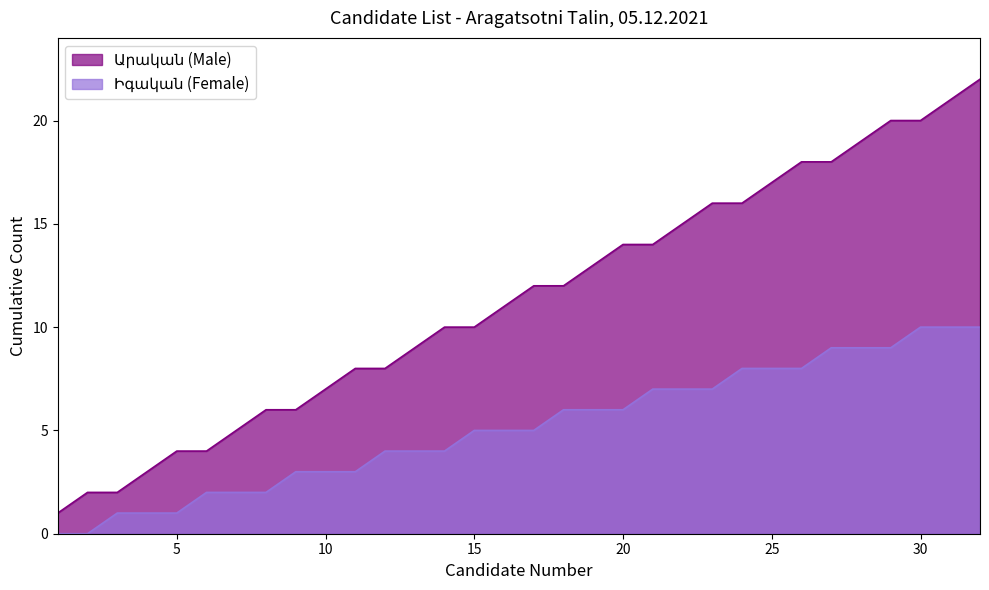

What is the difference between the maximum and minimum values?

21